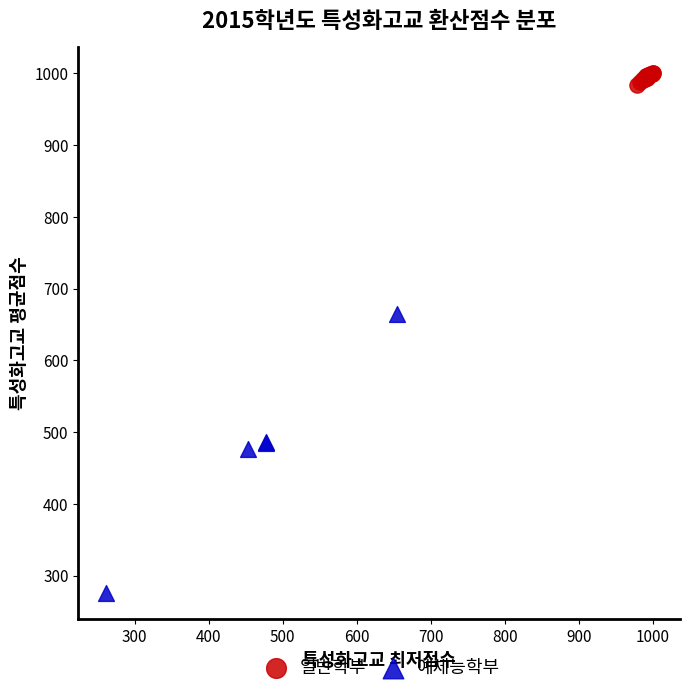

Which series has the widest spread of Y values?

예체능학부